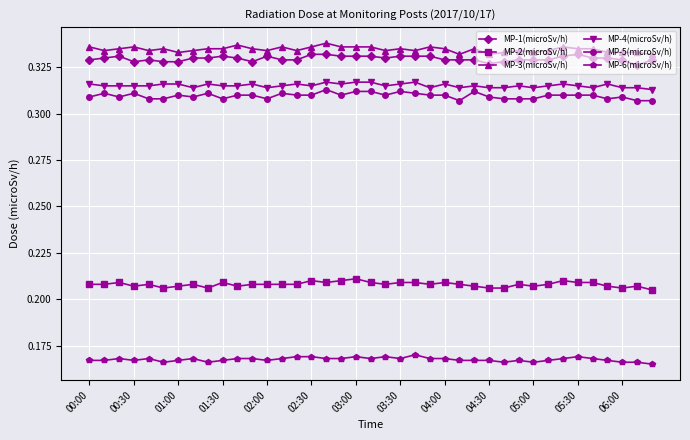

True or false: MP-4(microSv/h) and MP-6(microSv/h) cross at least once.

False